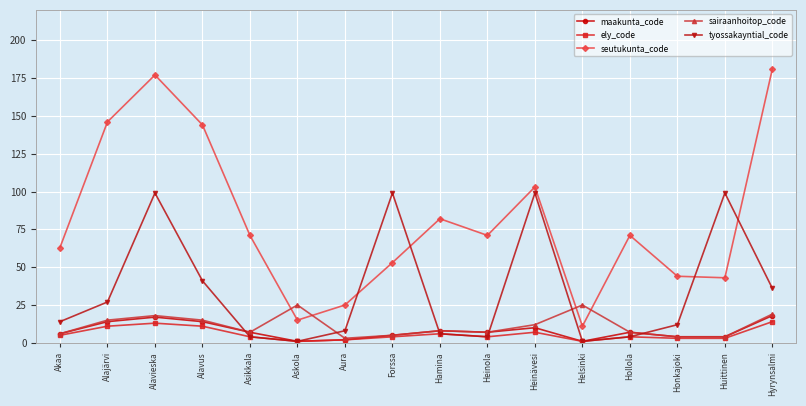

How many data points does each series have?

16